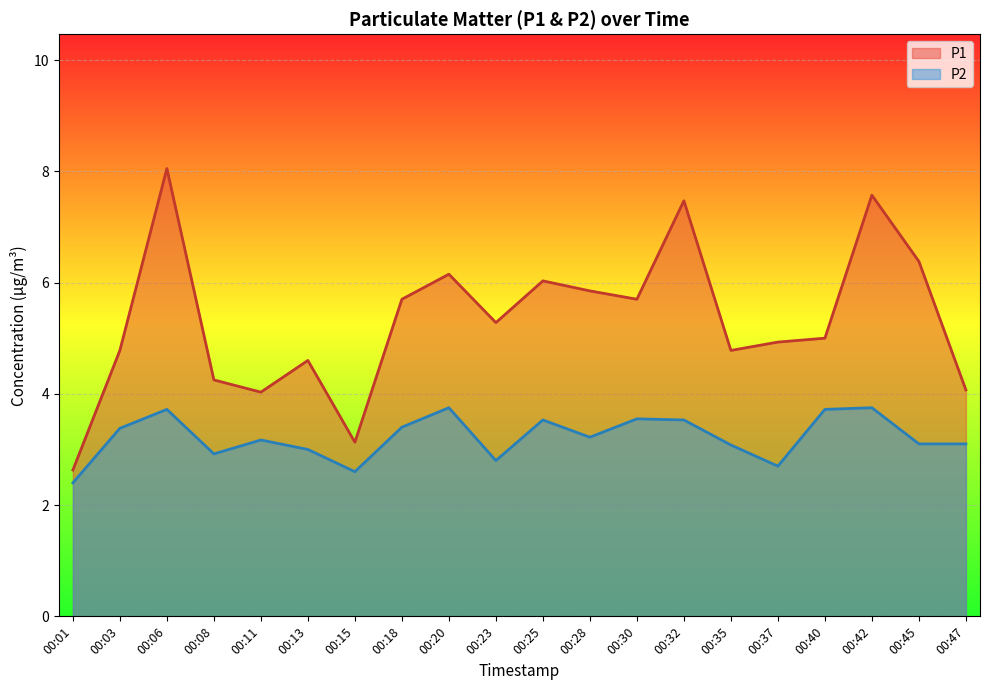

What is the average value of the P2 series?

3.2